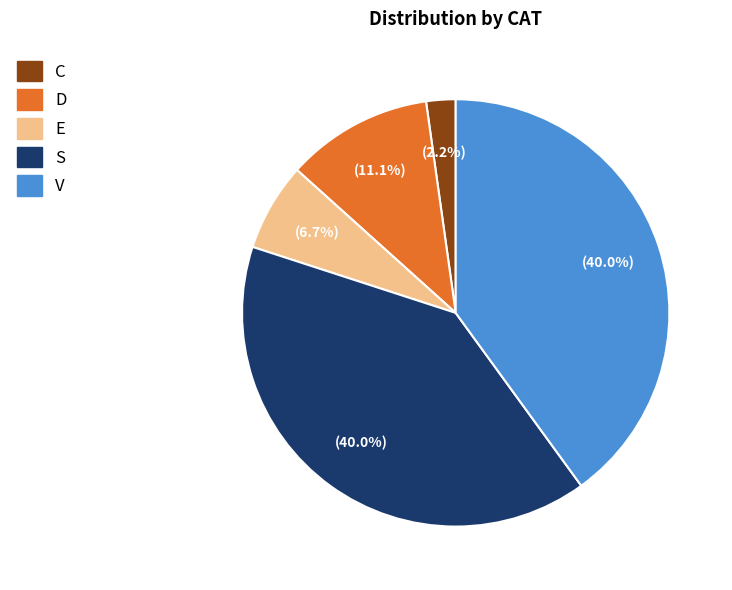

Which category has the smallest portion of the pie?

C